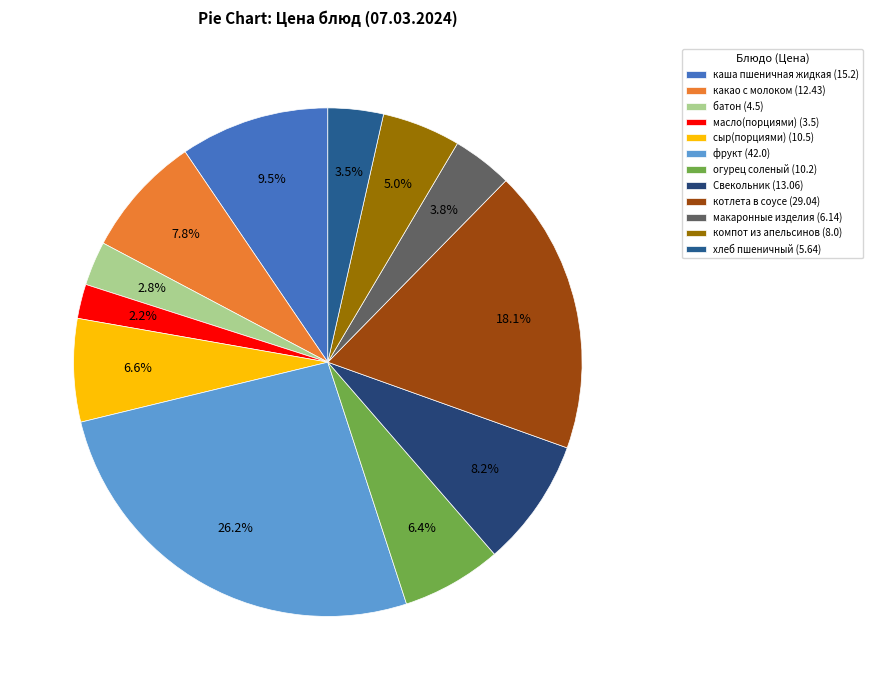

Does масло(порциями) represent more than half of the total?

No